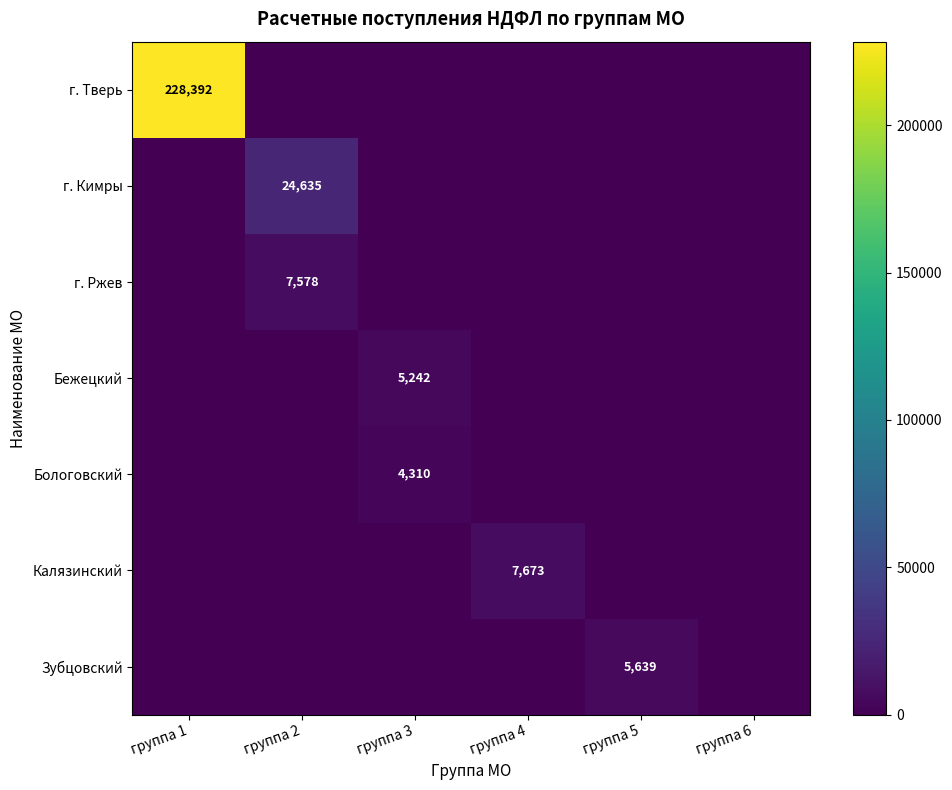

True or false: Калязинский has a value of 4861 at группа 4.

False